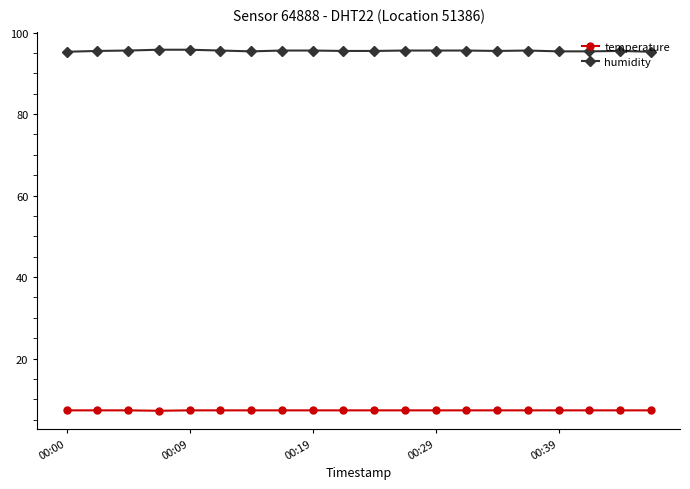

What is the smallest value displayed?

7.2